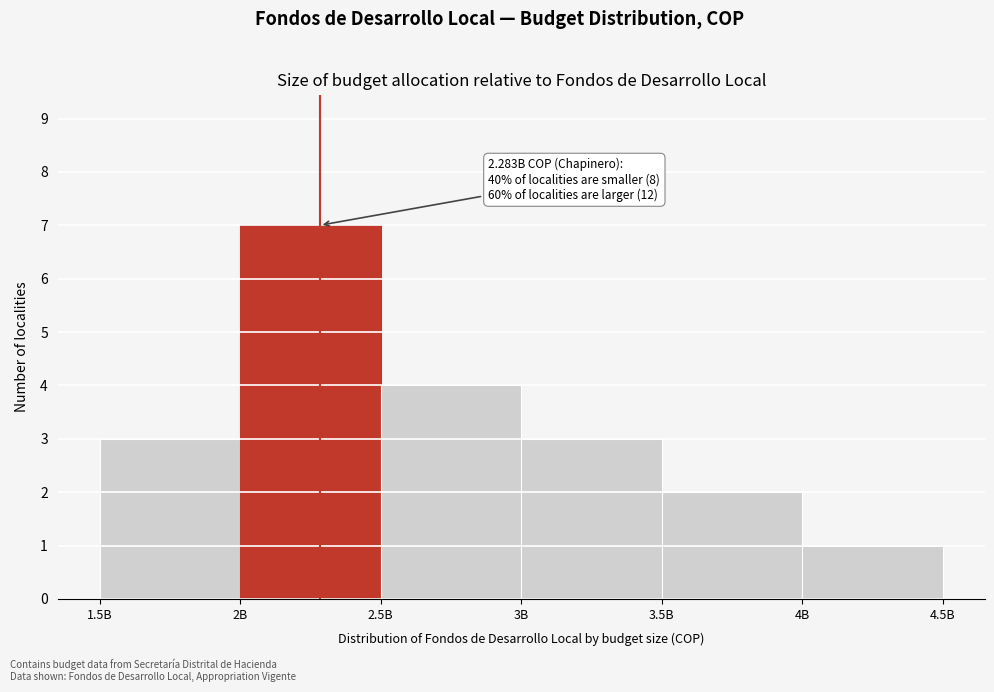

Reading left to right, extract all data points from this chart.

3	7	4	3	2	1